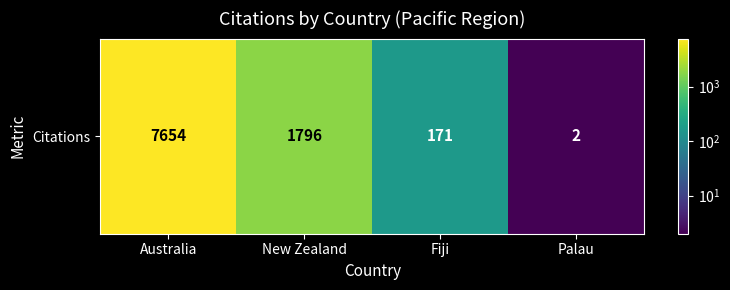

How many data points does each series have?

4